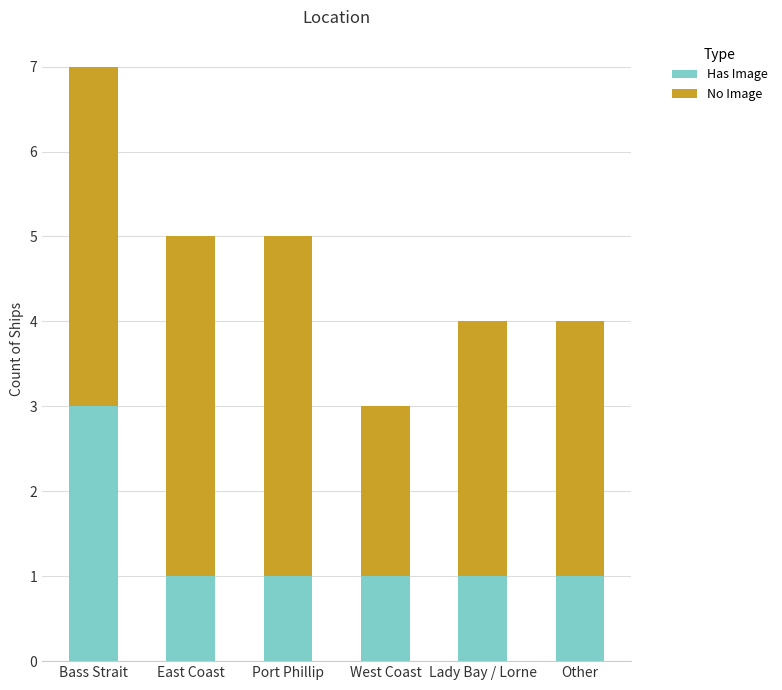

At which label does Has Image reach its peak?

Bass Strait